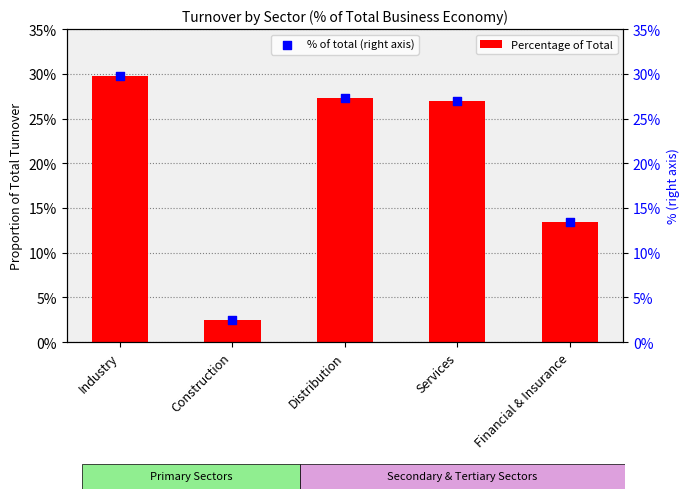

Which series contains the highest Y value?

% of total (right axis)